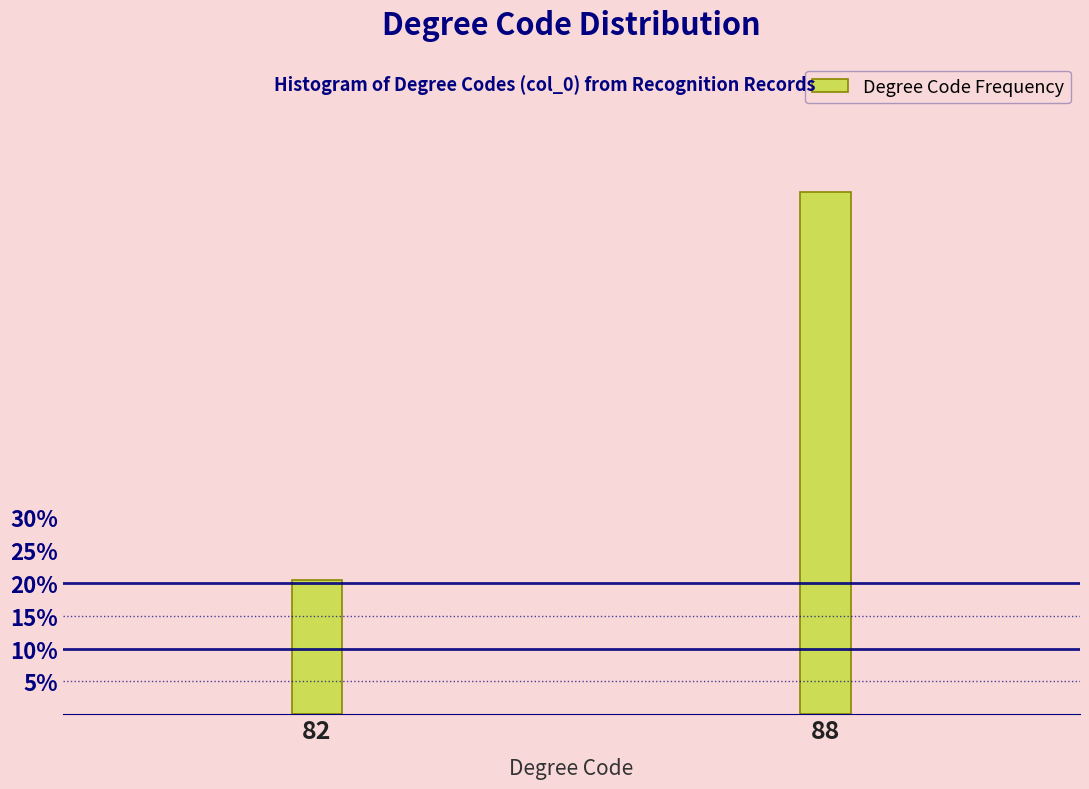

Reading right to left, extract all data points from this chart.

79.5	20.5